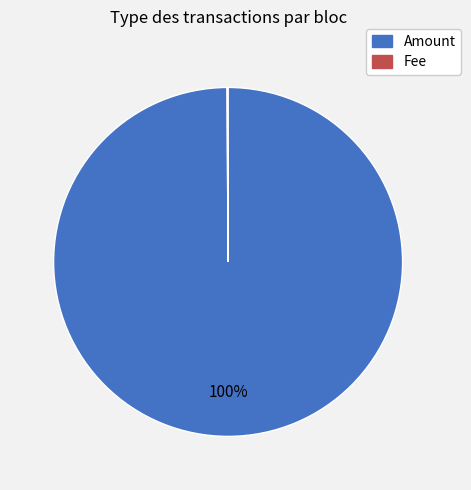

To the nearest percent, what is the difference between the largest and smallest slice percentages?

100%